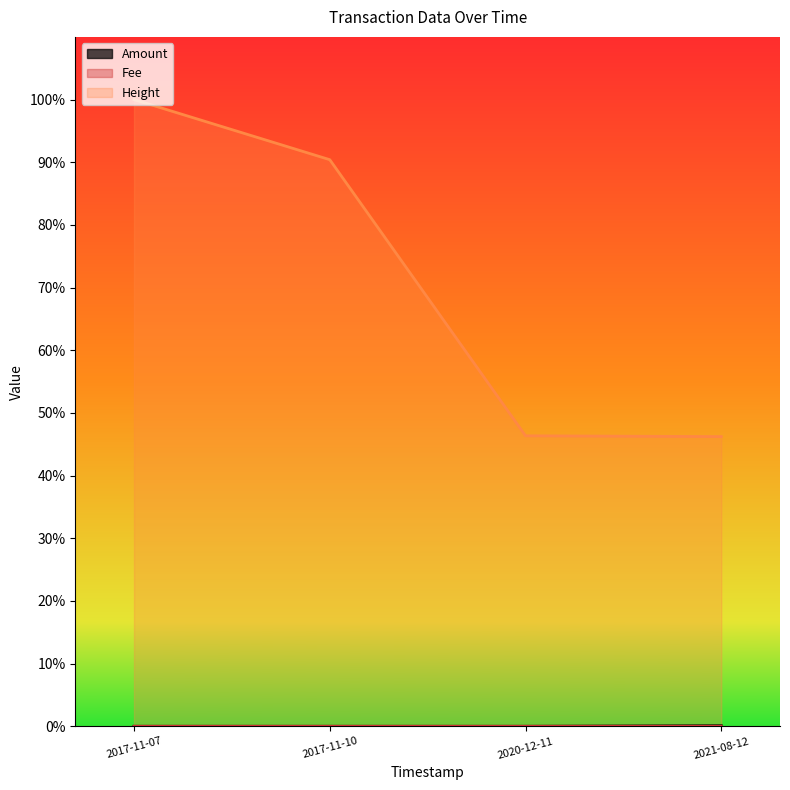

What is the greatest value displayed?

100.0